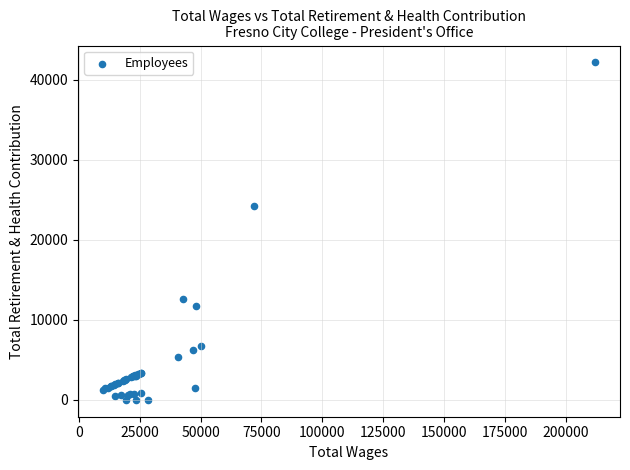

What Y value in the scatter plot is closest to 21073?

24194